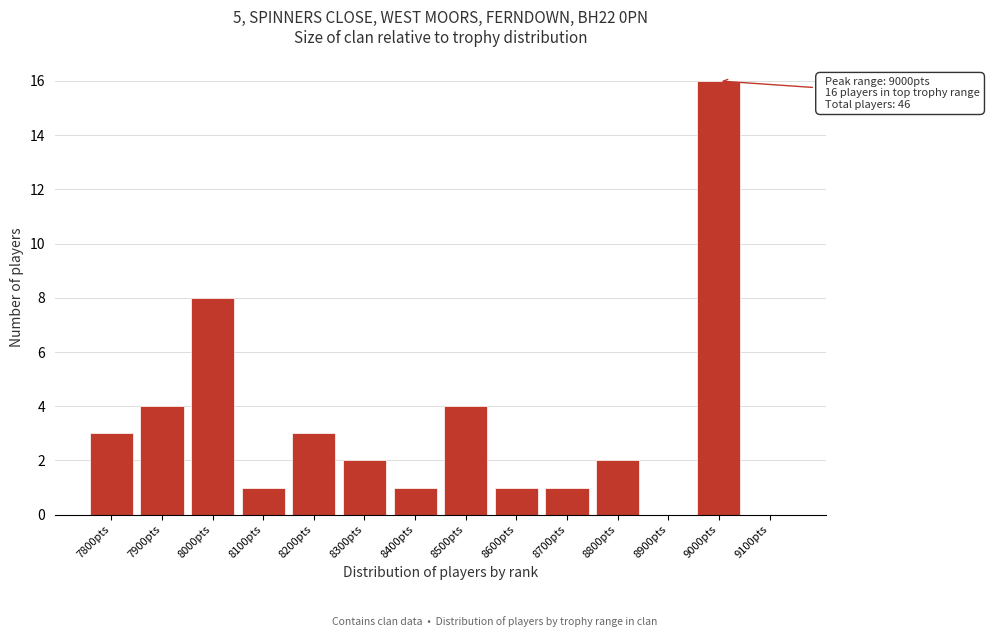

Reading left to right, extract all data points from this chart.

7800pts=3	7900pts=4	8000pts=8	8100pts=1	8200pts=3	8300pts=2	8400pts=1	8500pts=4	8600pts=1	8700pts=1	8800pts=2	8900pts=0	9000pts=16	9100pts=0